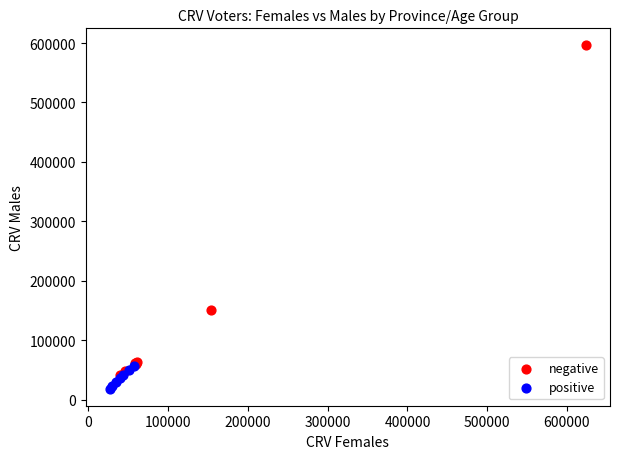

Which series contains the lowest Y value?

positive